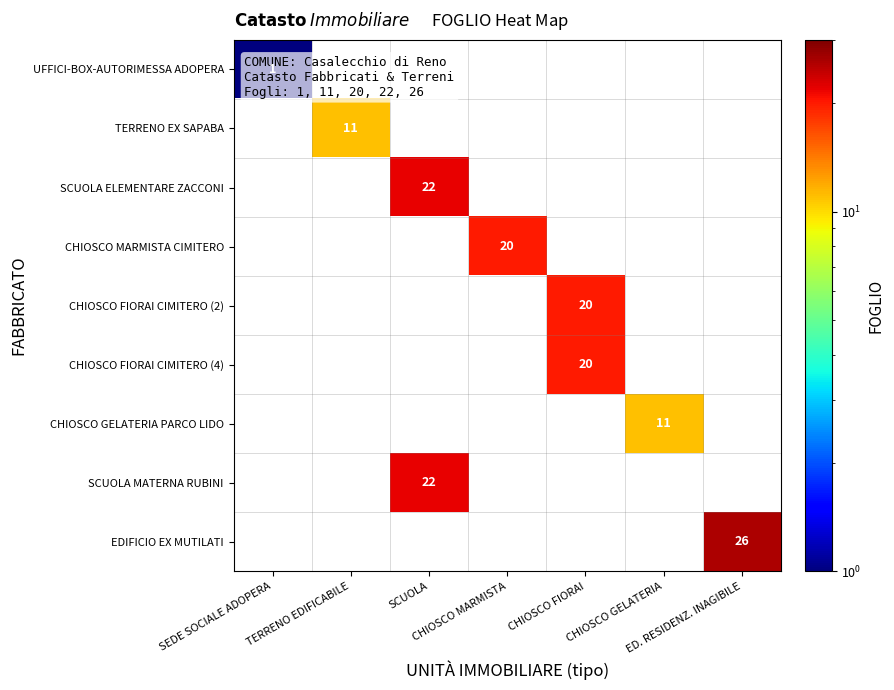

What is the total value across all series at SCUOLA?

44